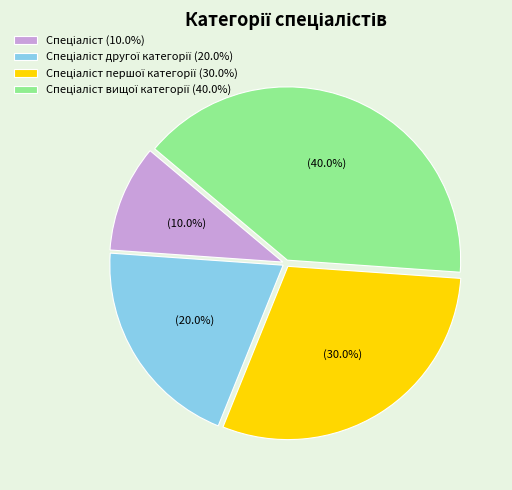

How many segments does this pie chart have?

4